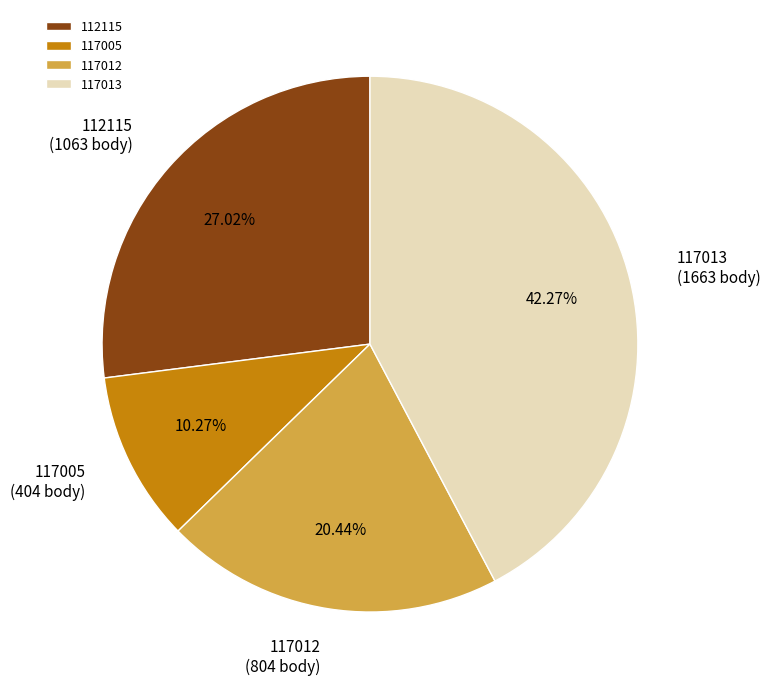

Does 117005 account for over 50% of the chart?

No